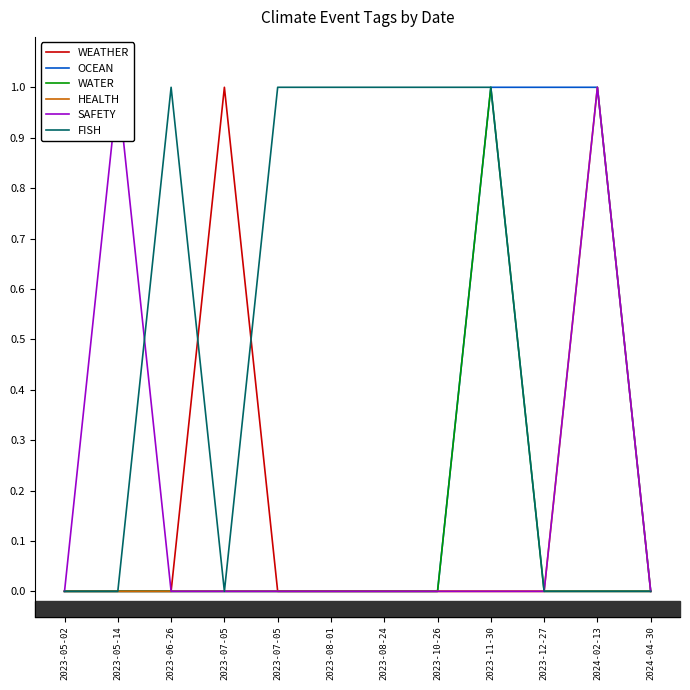

How many categories are shown in the chart?

12